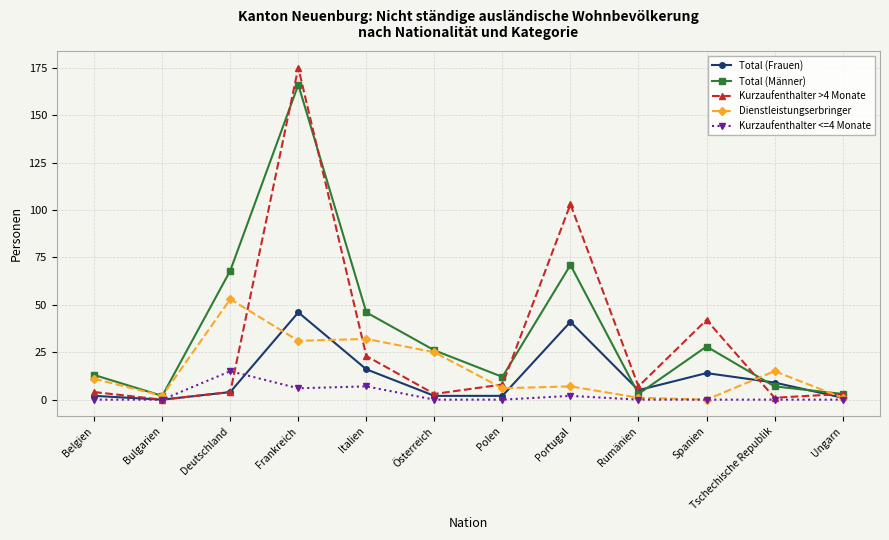

Is the value of Total (Frauen) at Bulgarien greater than the value of Dienstleistungserbringer at Frankreich?

No